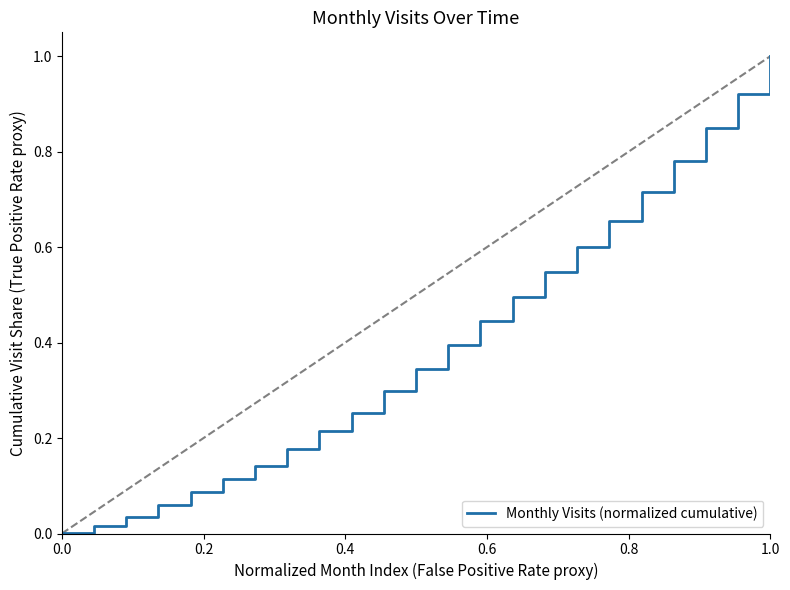

What is the difference between the maximum and minimum values?

1.0